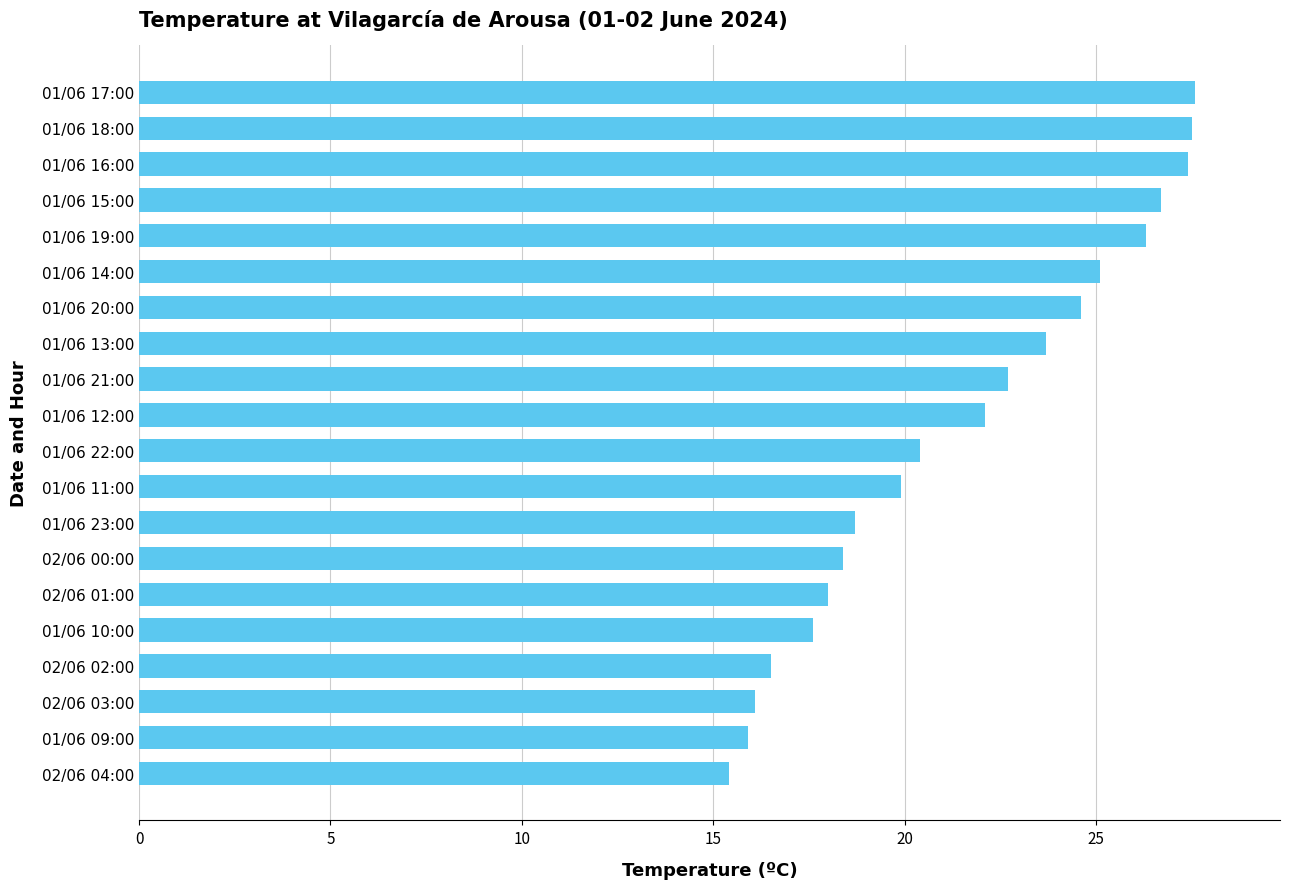

How many values exceed 22?

10